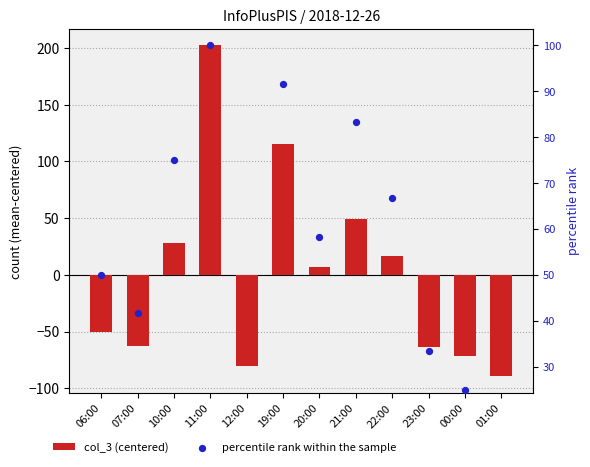

At how many categories does at least one series exceed 34?

8